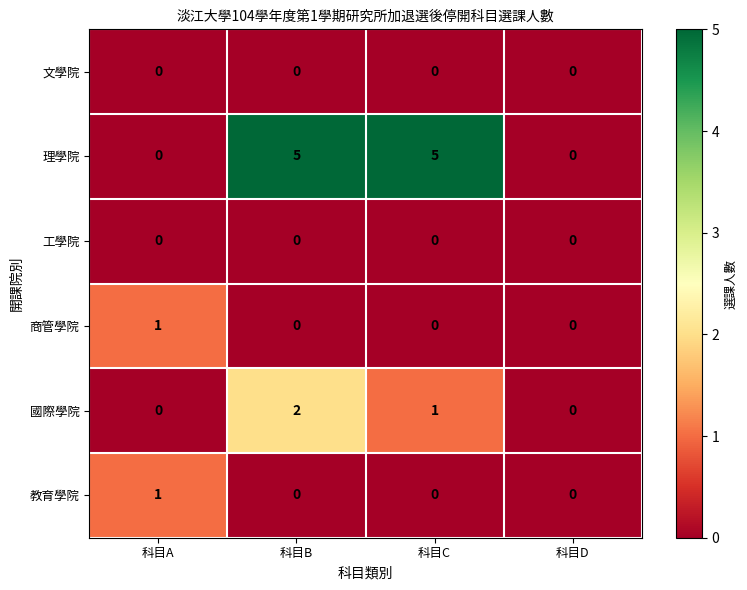

Reading right to left, extract all data points from this chart.

文學院: 科目D=0	科目C=0	科目B=0	科目A=0
理學院: 科目D=0	科目C=5	科目B=5	科目A=0
工學院: 科目D=0	科目C=0	科目B=0	科目A=0
商管學院: 科目D=0	科目C=0	科目B=0	科目A=1
國際學院: 科目D=0	科目C=1	科目B=2	科目A=0
教育學院: 科目D=0	科目C=0	科目B=0	科目A=1